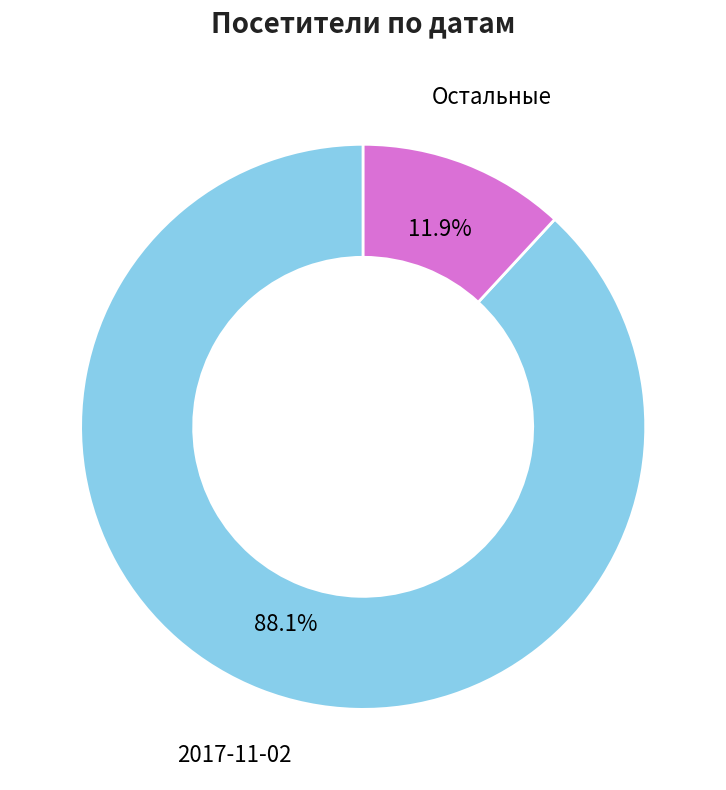

Rank the categories by value from highest to lowest.

2017-11-02, Остальные